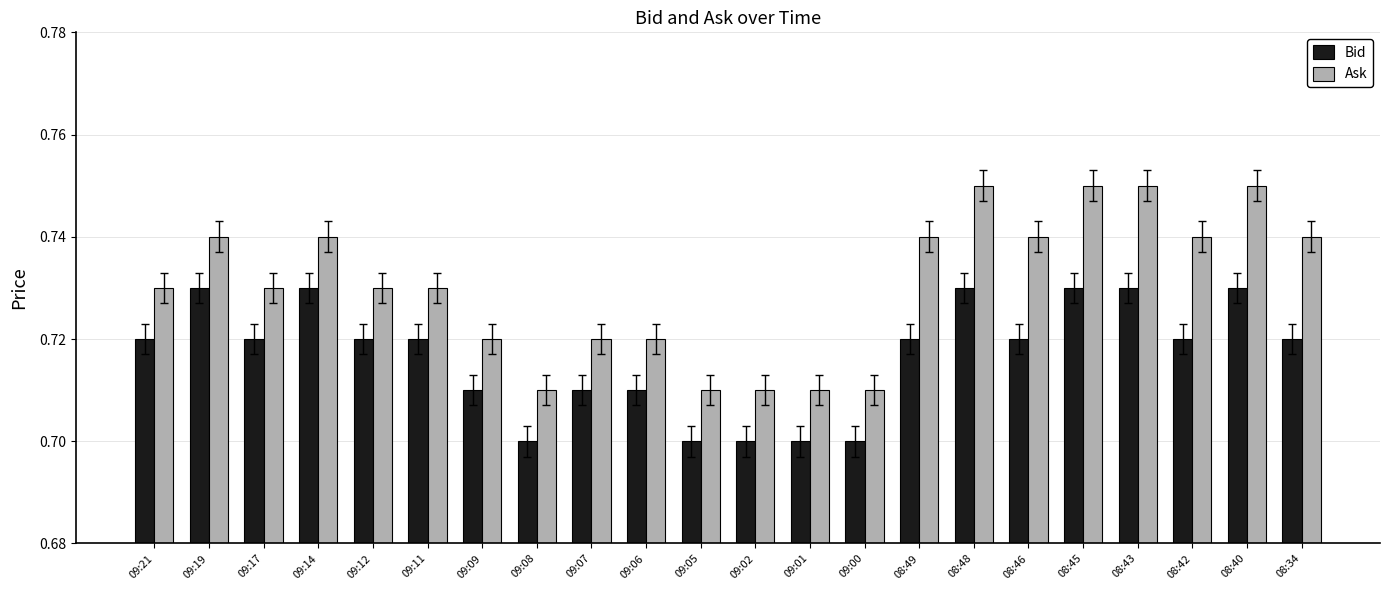

What are all the series names shown in the legend?

Bid, Ask